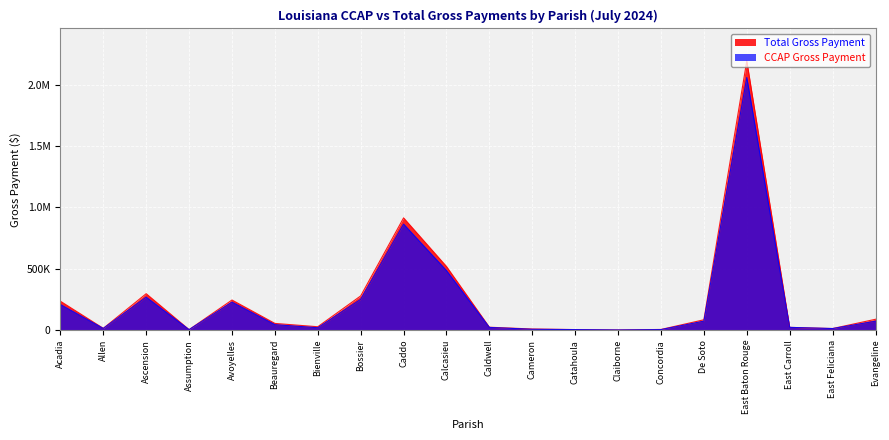

Is it true that CCAP Gross Payment equals 4136.0 at Catahoula?

True